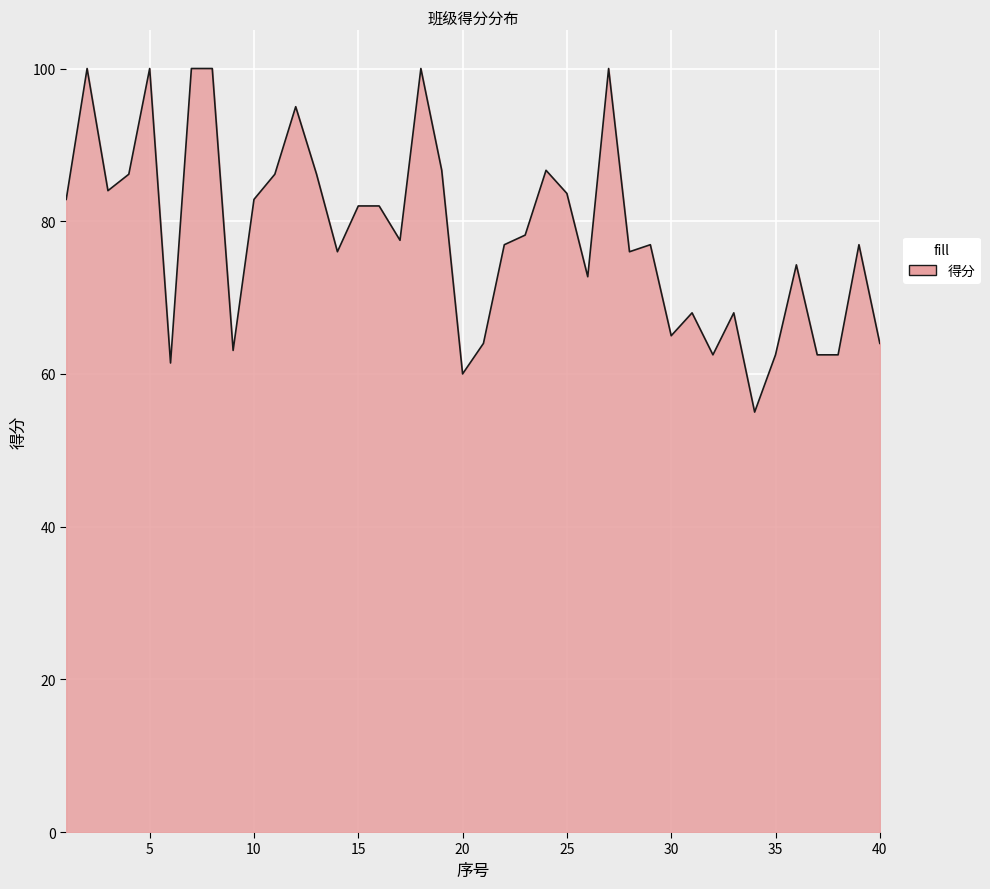

What is the maximum value shown in the chart?

100.0